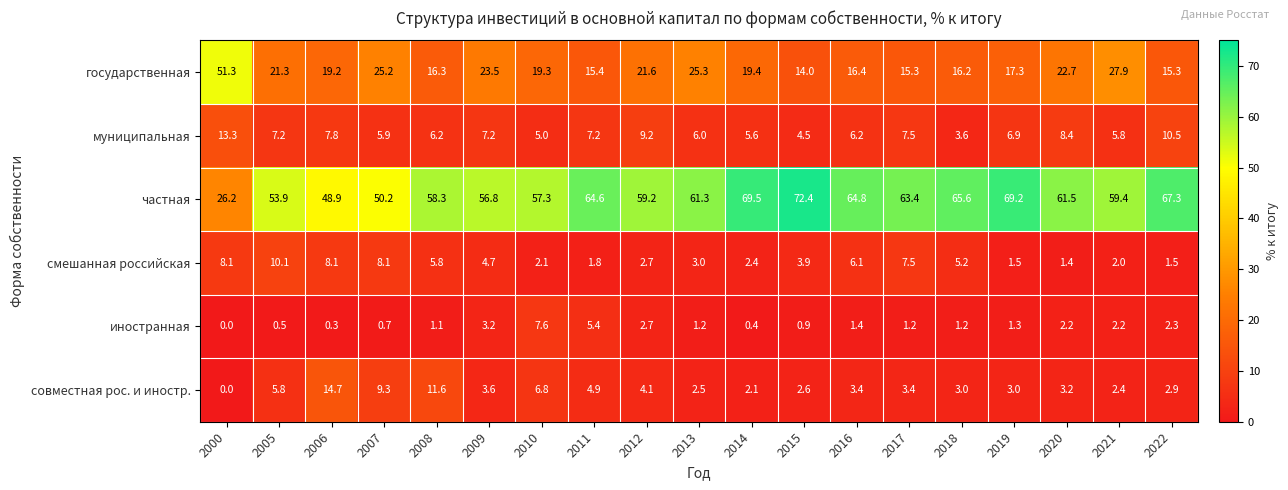

At which category is the sum across all series the highest?

2022